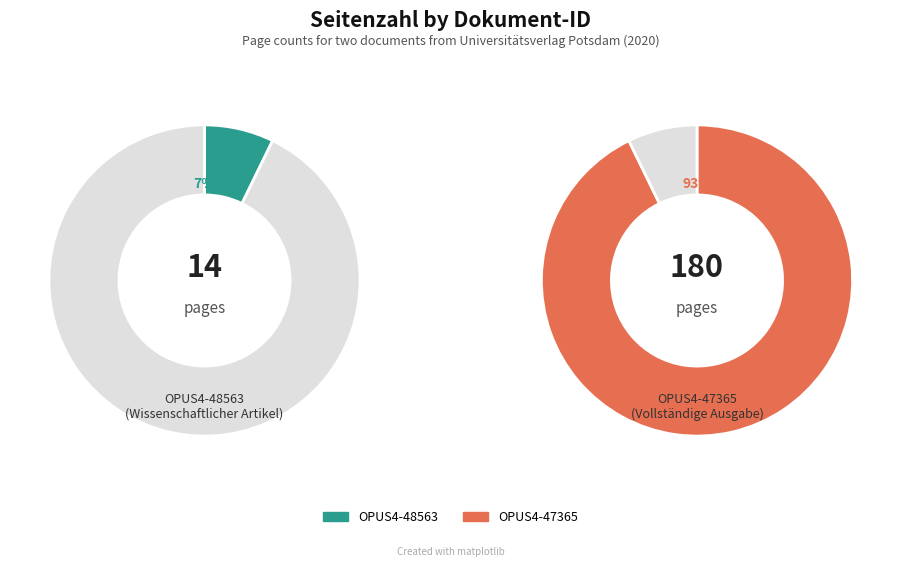

Is it true that OPUS4-48563 is 7% of the pie?

True